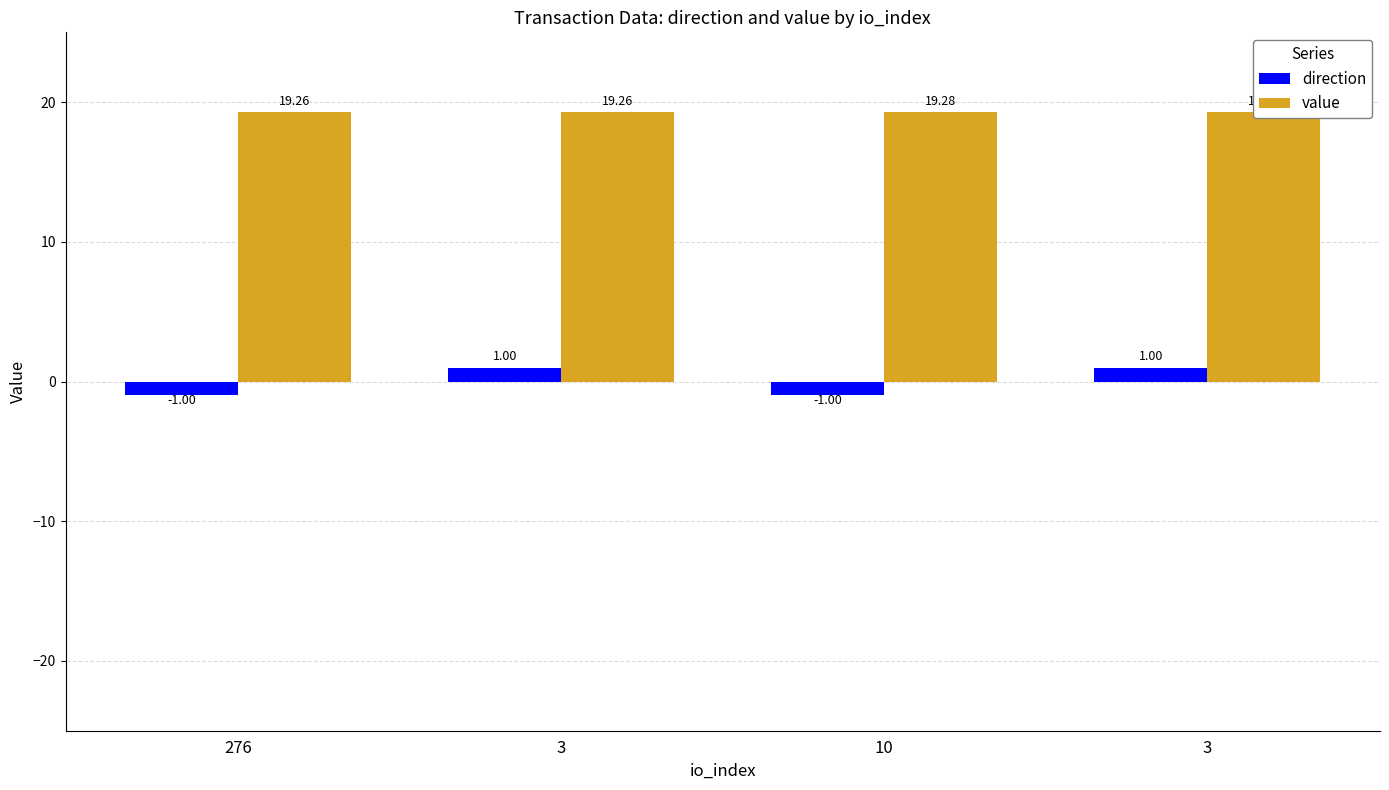

The value series shows 12.6 at 10. True or false?

False